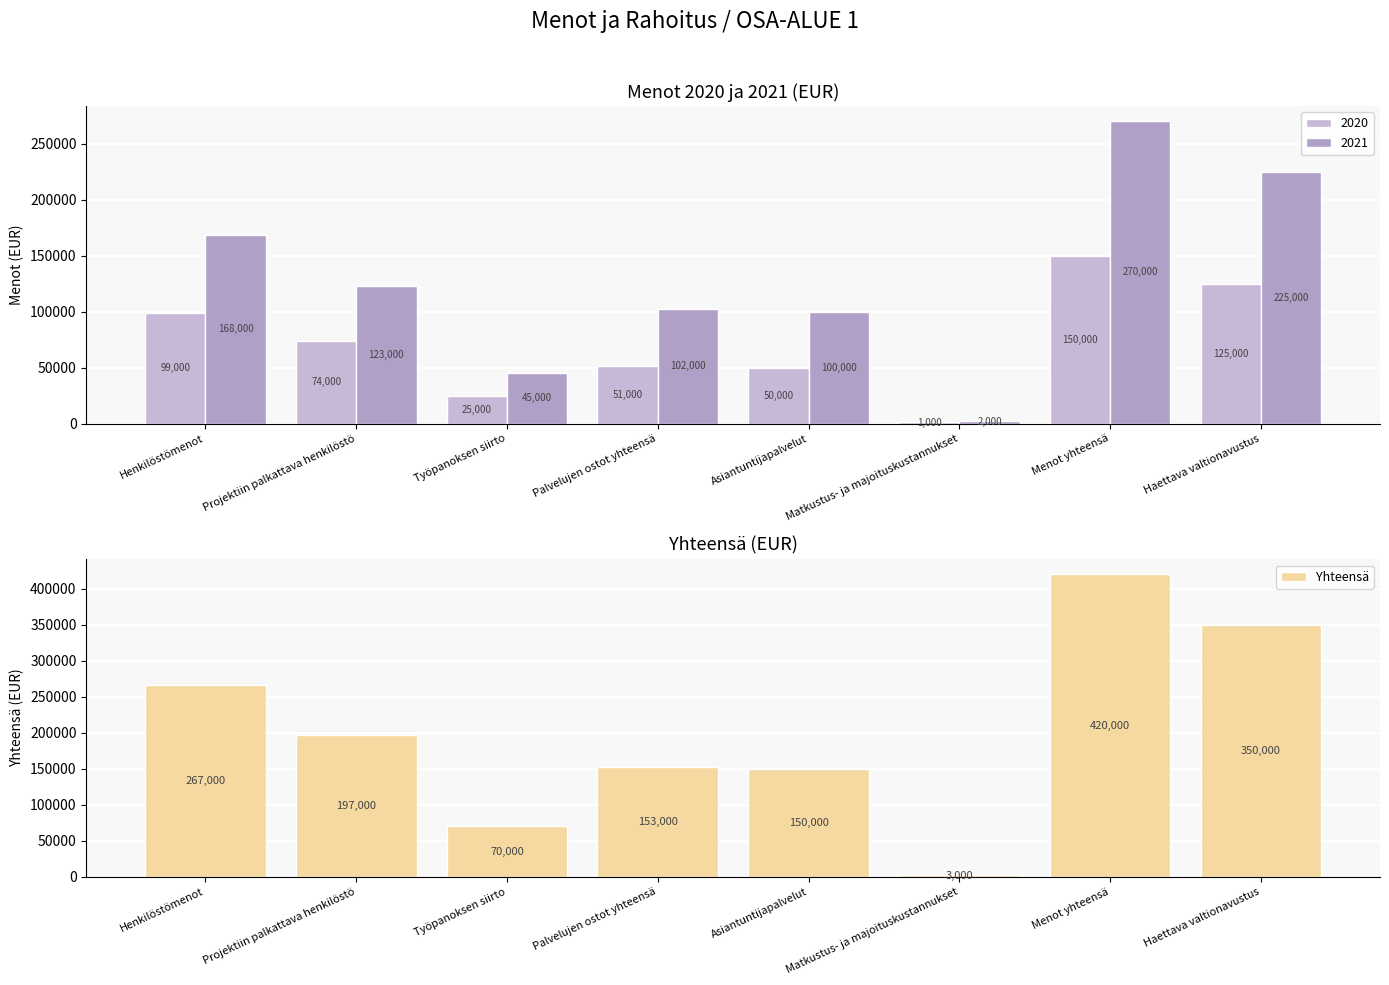

What is the sum of the values at Haettava valtionavustus and Projektiin palkattava henkilöstö?

547000